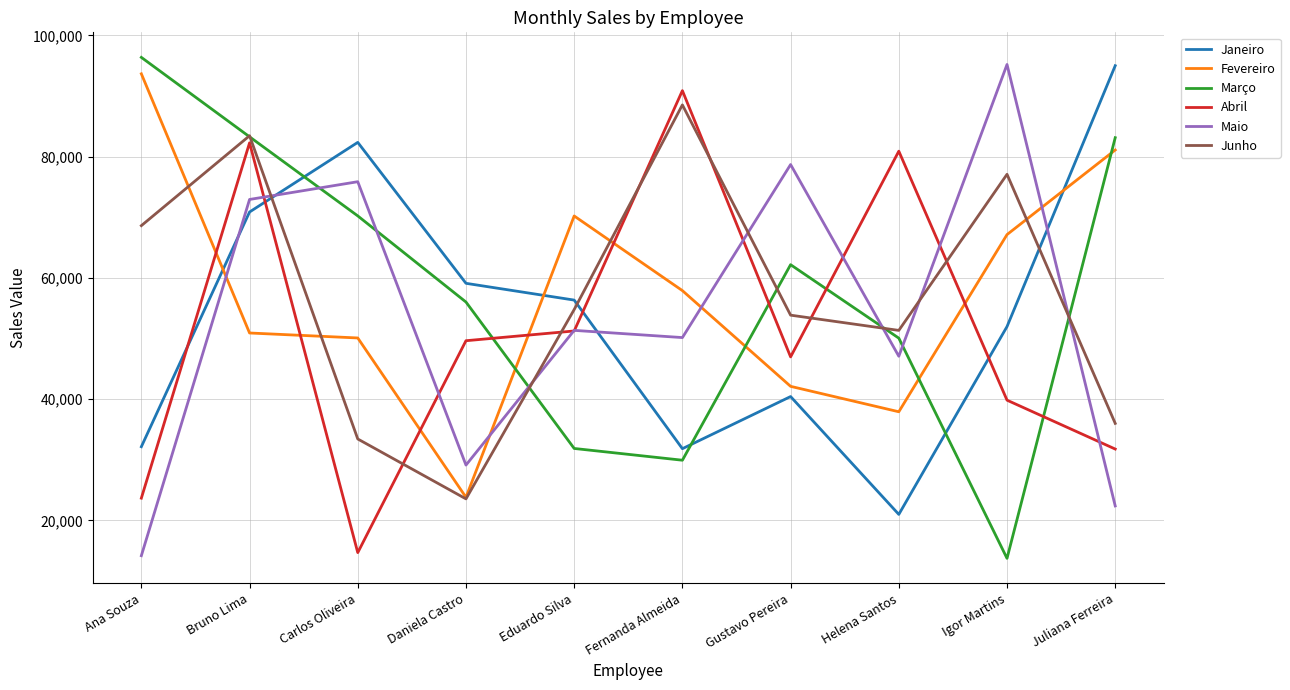

What is the difference between the highest and lowest values at Ana Souza?

82216